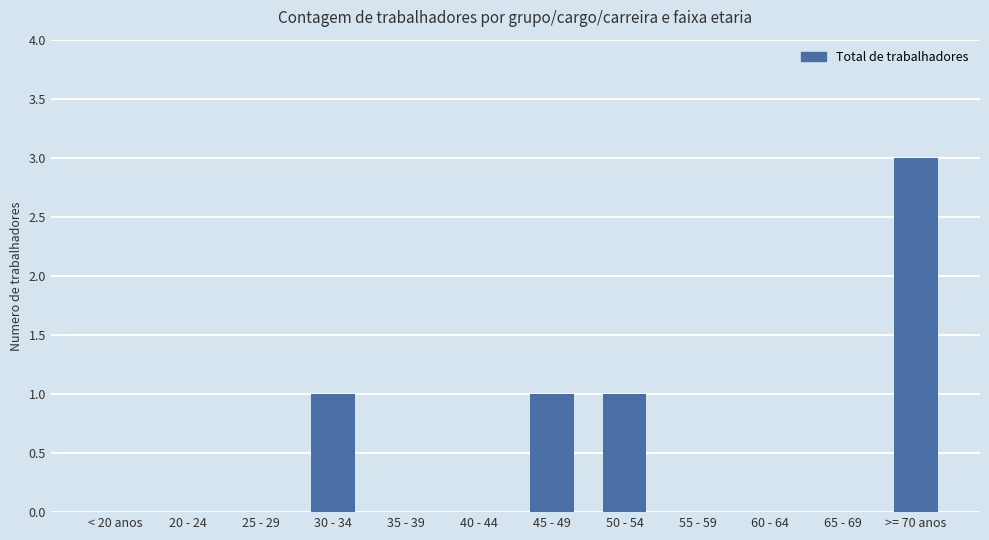

Which has a higher value, 65 - 69 or 30 - 34?

30 - 34